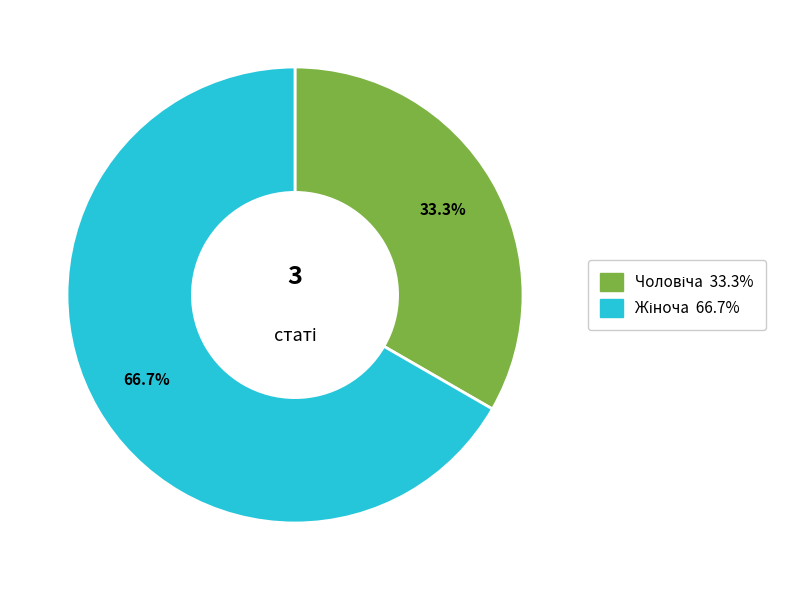

Is it true that Чоловіча is 40% of the pie?

False